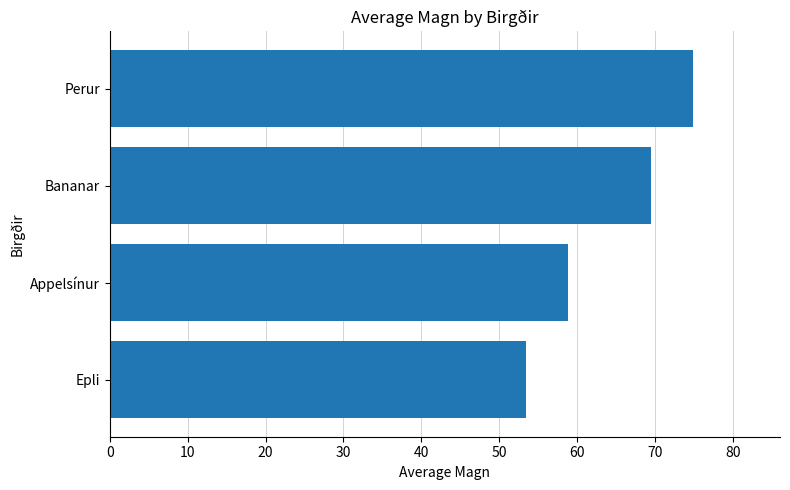

What is the difference between the maximum and minimum values?

21.4